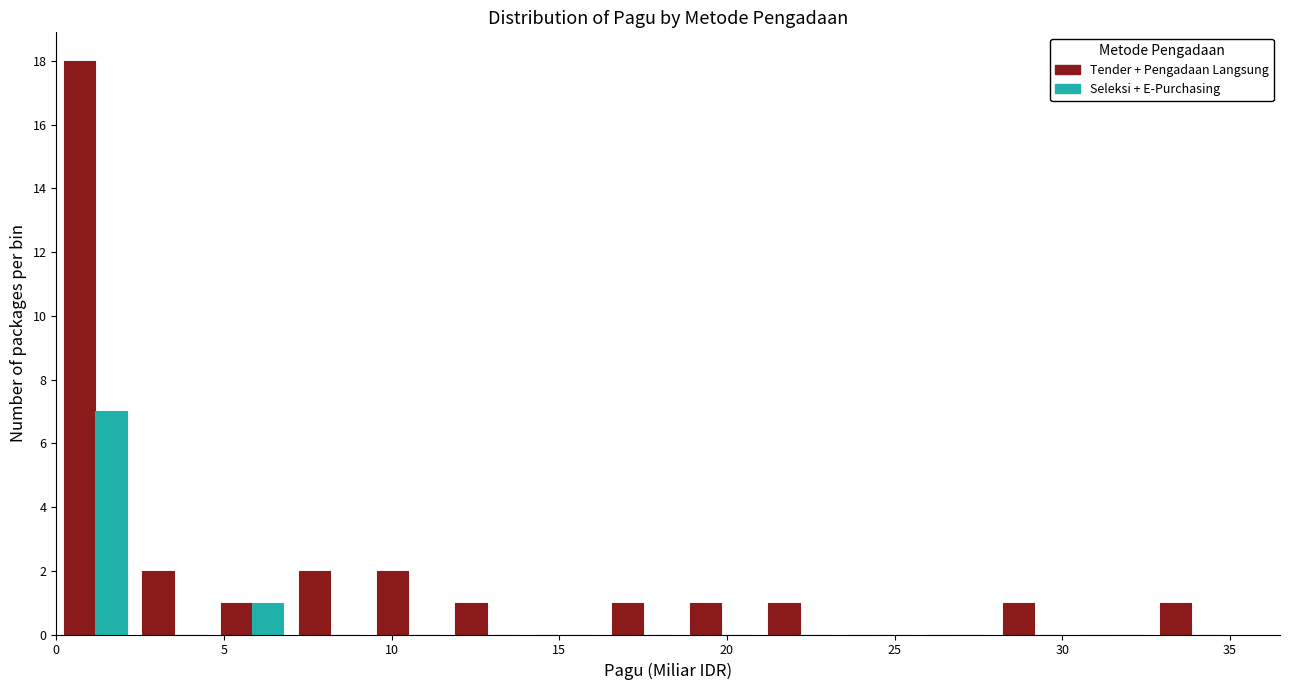

Reading left to right, transcribe this chart: for each range on the x-axis, give the height of each series' bar. Neither the bar edges nor the heights are printed on the chart, so give them approximately, as read against the axes.

0.0 to 2.5: Tender + Pengadaan Langsung=18	Seleksi + E-Purchasing=7
2.5 to 4.5: Tender + Pengadaan Langsung=2	Seleksi + E-Purchasing=0
4.5 to 7.0: Tender + Pengadaan Langsung=1	Seleksi + E-Purchasing=1
7.0 to 9.5: Tender + Pengadaan Langsung=2	Seleksi + E-Purchasing=0
9.5 to 11.5: Tender + Pengadaan Langsung=2	Seleksi + E-Purchasing=0
11.5 to 14.0: Tender + Pengadaan Langsung=1	Seleksi + E-Purchasing=0
14.0 to 16.5: Tender + Pengadaan Langsung=0	Seleksi + E-Purchasing=0
16.5 to 18.5: Tender + Pengadaan Langsung=1	Seleksi + E-Purchasing=0
18.5 to 21.0: Tender + Pengadaan Langsung=1	Seleksi + E-Purchasing=0
21.0 to 23.5: Tender + Pengadaan Langsung=1	Seleksi + E-Purchasing=0
23.5 to 25.5: Tender + Pengadaan Langsung=0	Seleksi + E-Purchasing=0
25.5 to 28.0: Tender + Pengadaan Langsung=0	Seleksi + E-Purchasing=0
28.0 to 30.5: Tender + Pengadaan Langsung=1	Seleksi + E-Purchasing=0
30.5 to 32.5: Tender + Pengadaan Langsung=0	Seleksi + E-Purchasing=0
32.5 to 35.0: Tender + Pengadaan Langsung=1	Seleksi + E-Purchasing=0